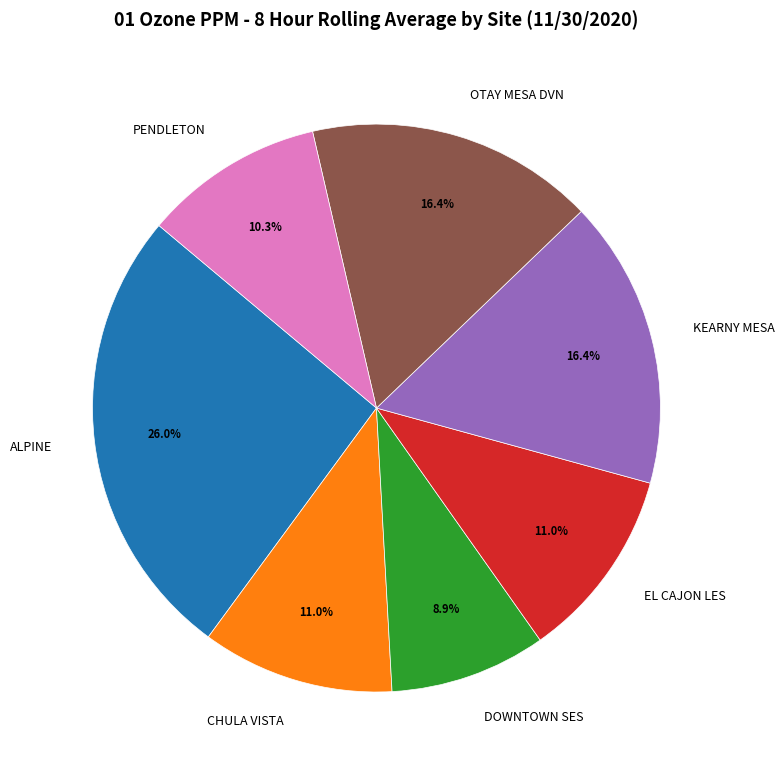

To the nearest percent, what percentage of the pie is KEARNY MESA?

16%